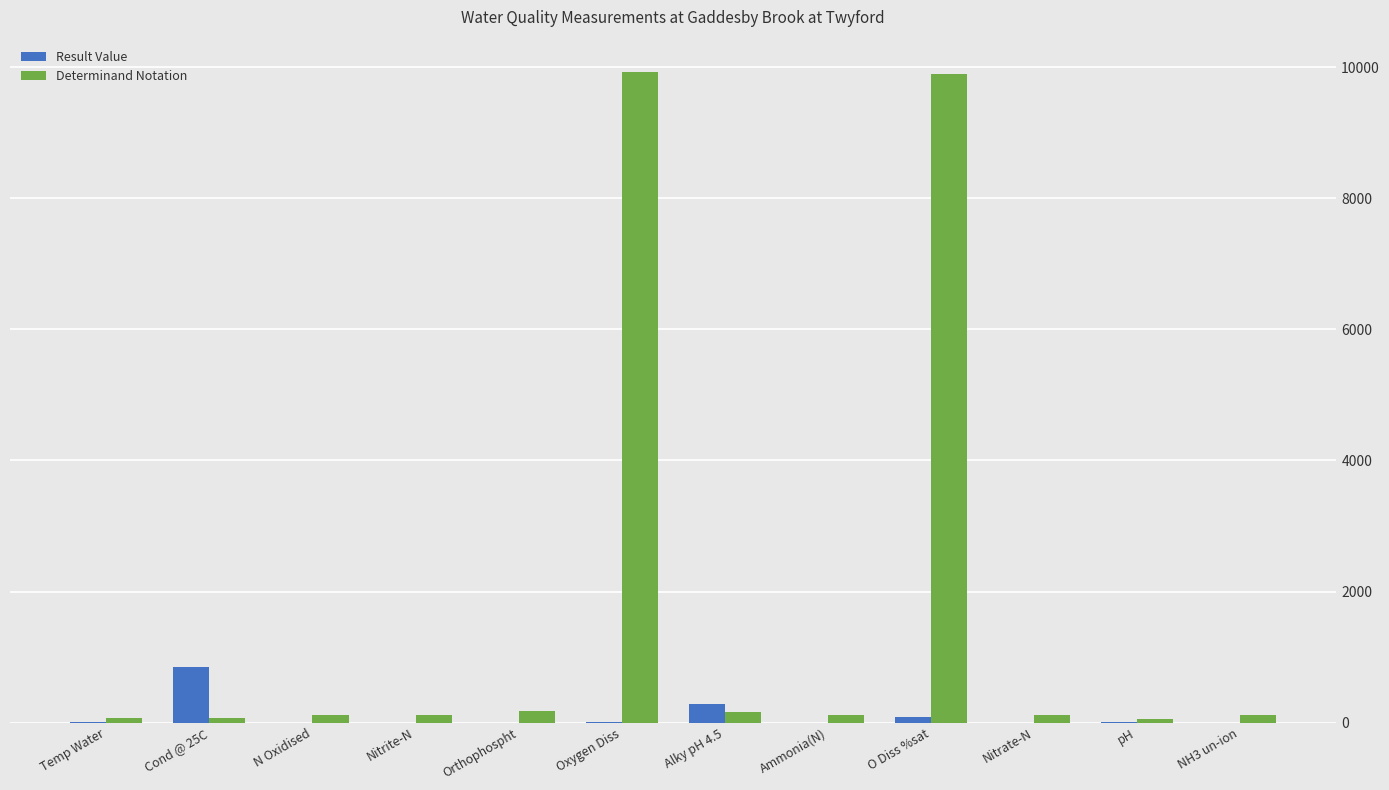

Which series has the largest total across all categories?

Determinand Notation